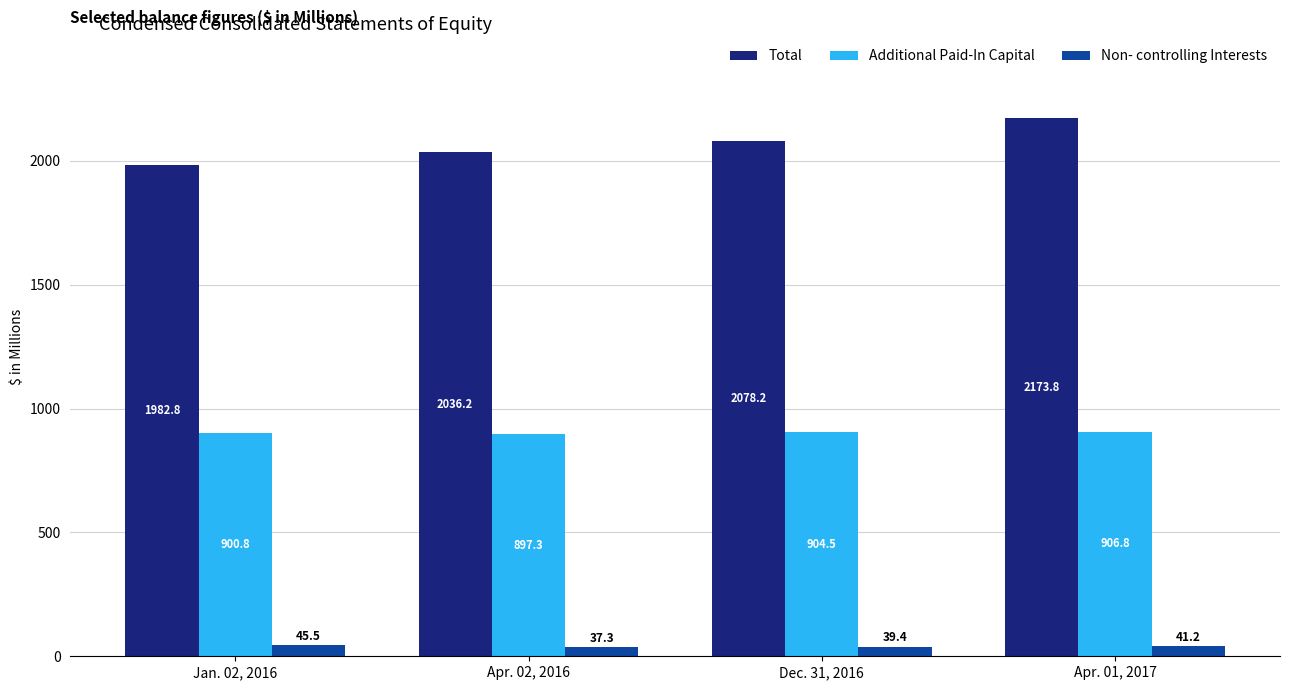

True or false: Non- controlling Interests has a value of 45.5 at Jan. 02, 2016.

True